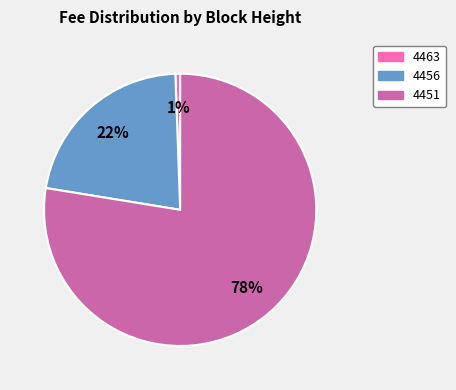

Do 4463 and 4456 together represent more than half of the pie?

No